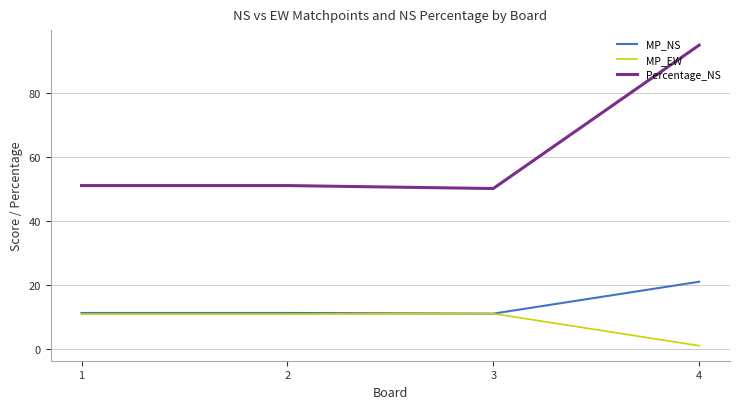

What is the difference between the maximum and minimum values in the MP_NS series?

10.0